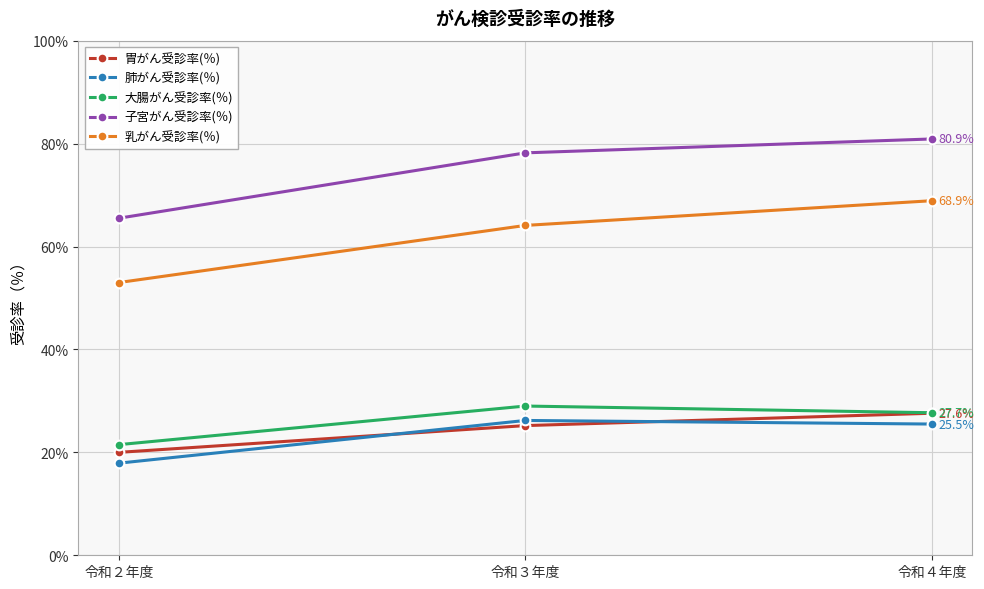

The value of 子宮がん受診率(％) at 令和４年度 is 41.5. True or false?

False